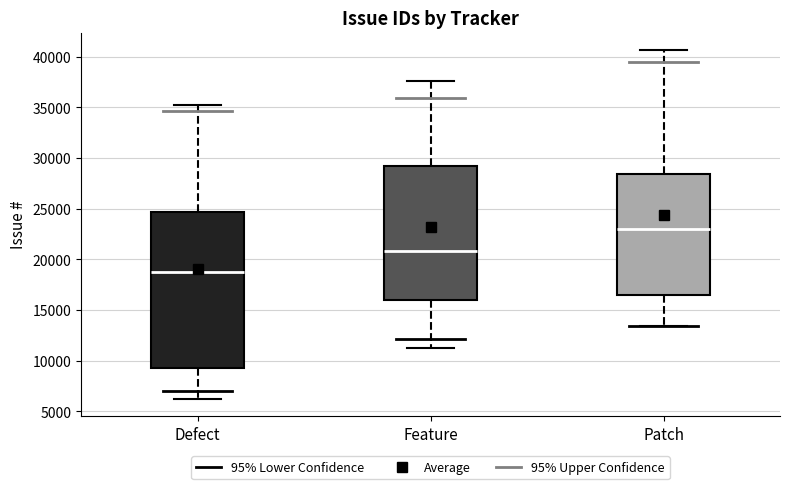

Which box has the highest median line?

Patch